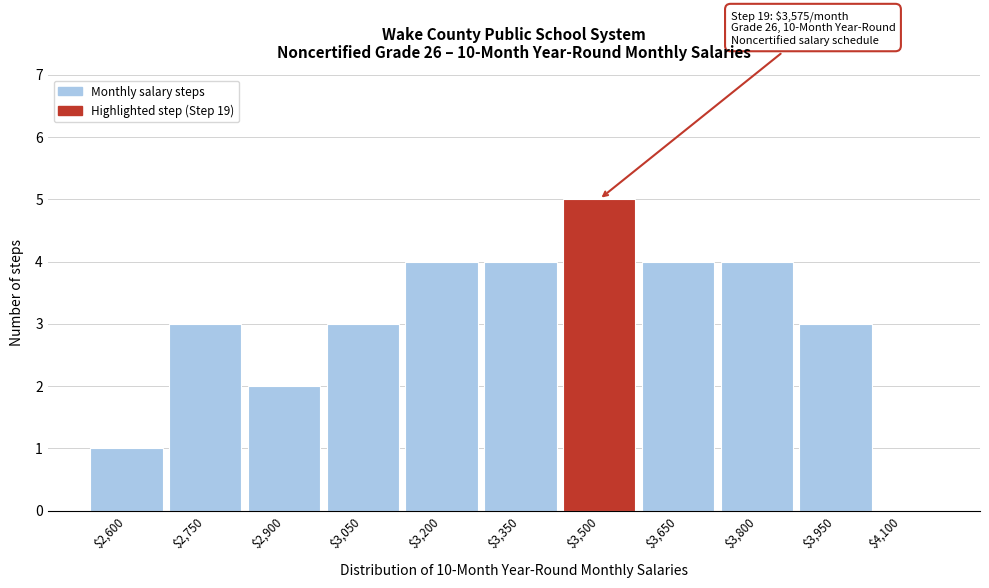

Is it true that the value at $2,750 is 1?

False